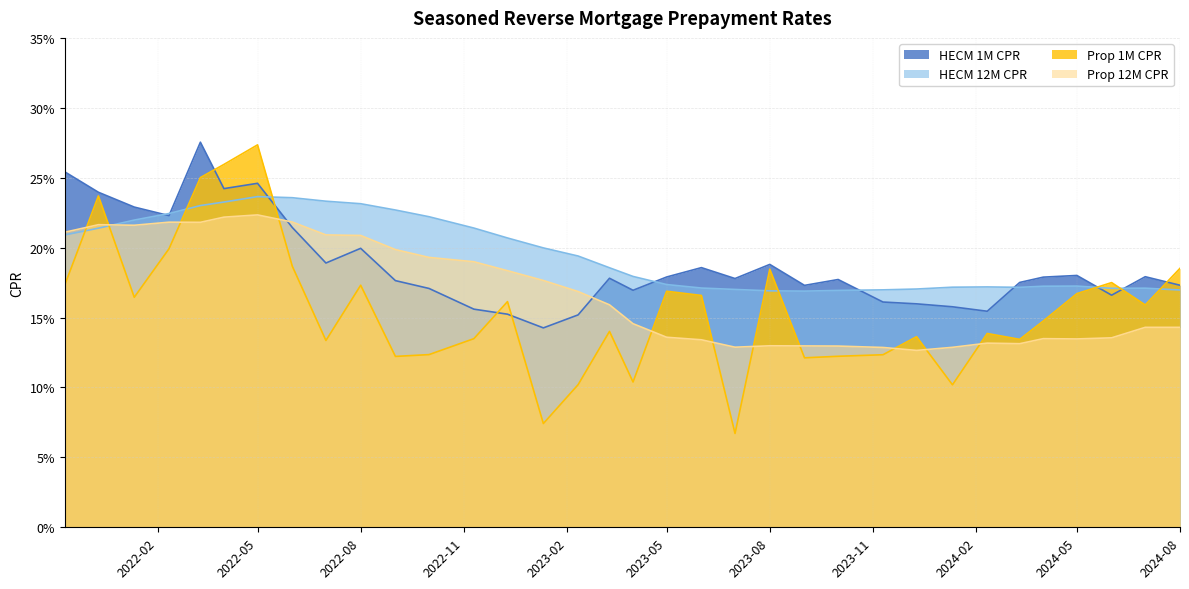

How many distinct data groups are displayed?

4